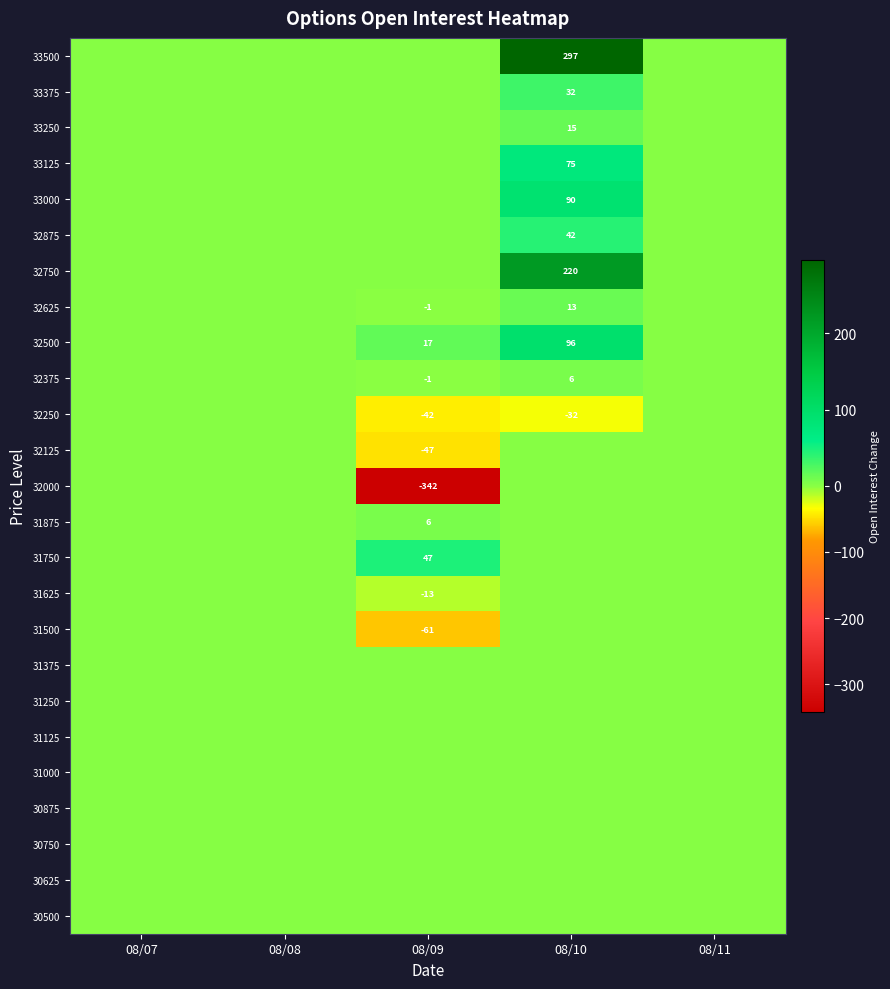

What is the smallest value displayed?

-342